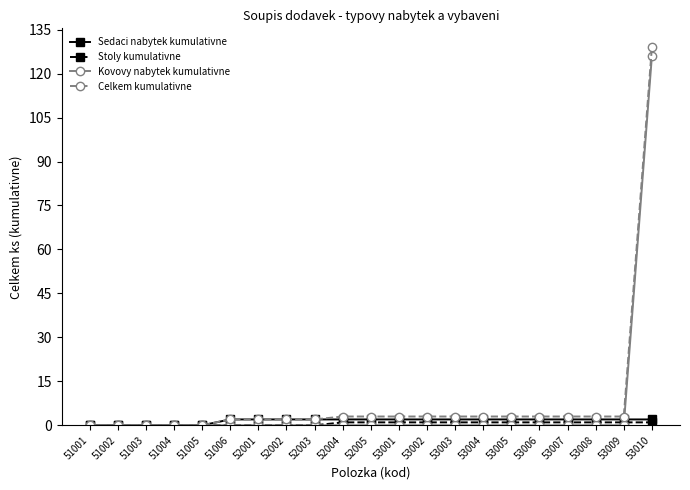

The Celkem kumulativne series shows 3 at 52004. True or false?

True